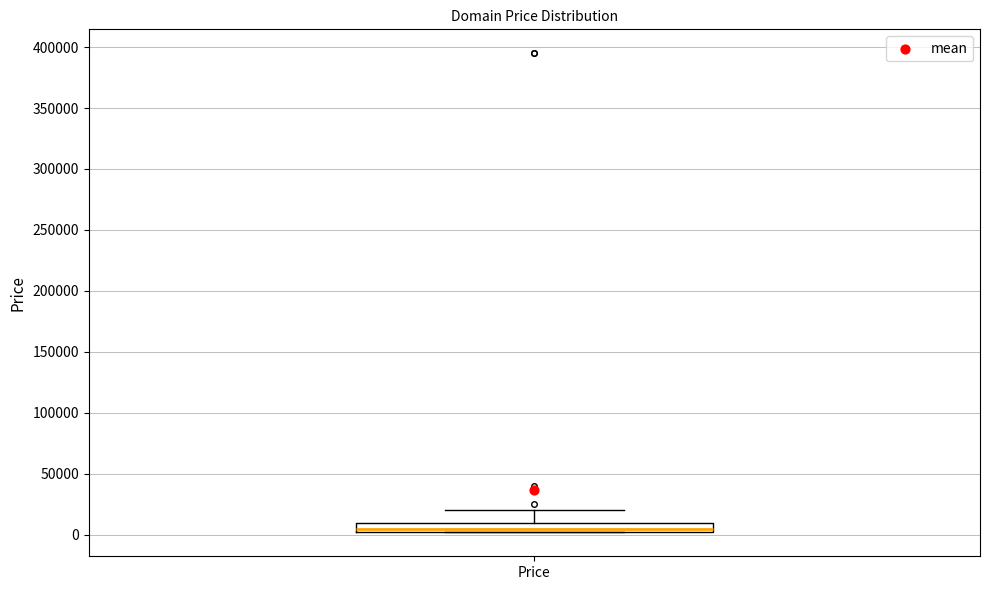

Transcribe this box plot: give where the median line is, the range the box spans, and where the two whiskers end, as read against the y-axis. The values are not printed on the chart, so give them approximately, as read against the axis.

median 5000, box 0 to 10000, whiskers 0 to 20000